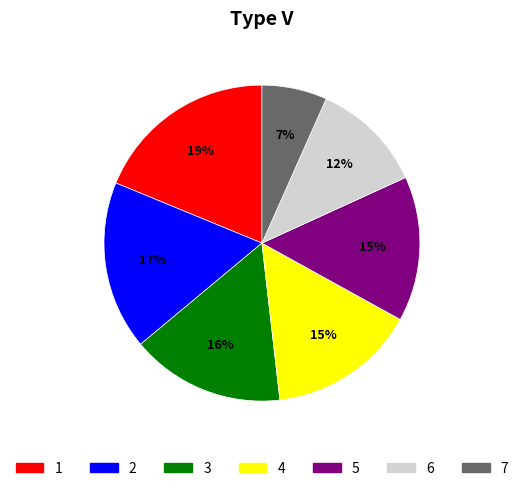

To the nearest percent, what is the average slice percentage?

14%